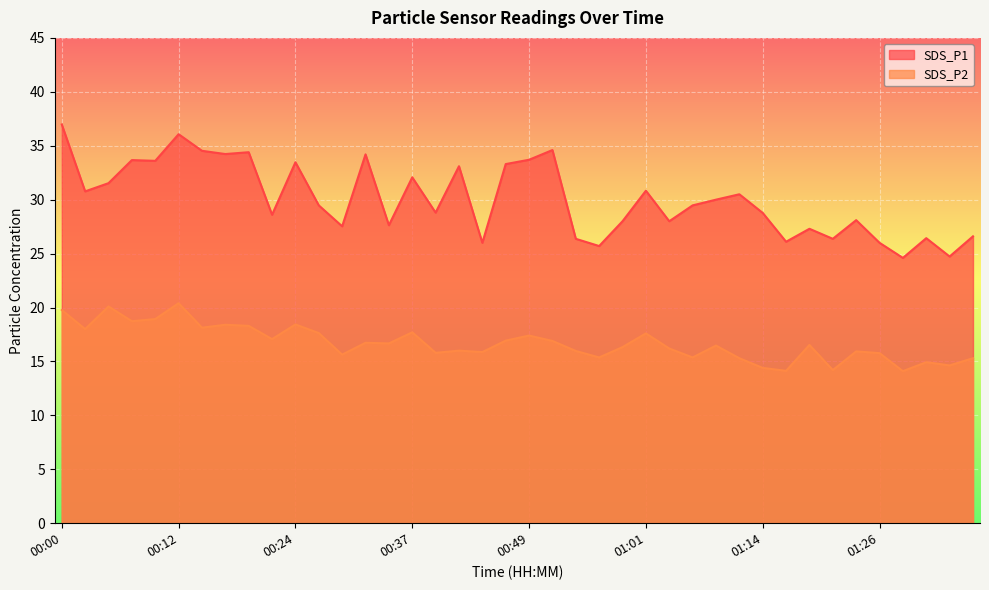

The SDS_P1 series shows 26.6 at 01:39. True or false?

True